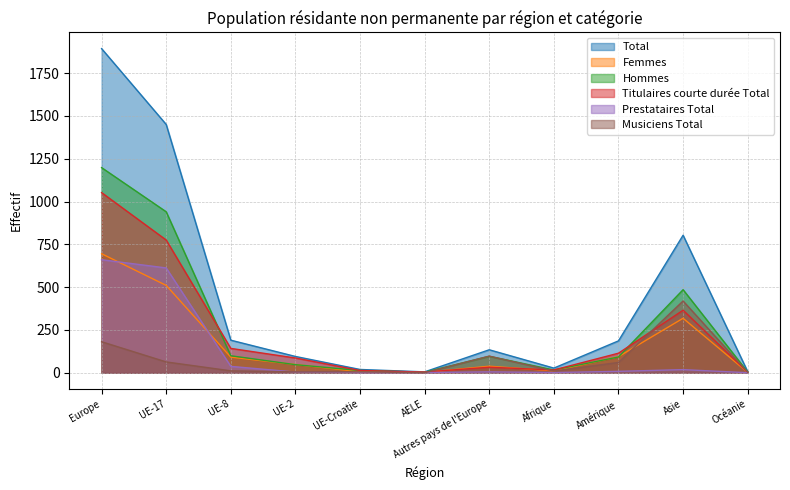

The Titulaires courte durée Total series shows 775 at UE-17. True or false?

True